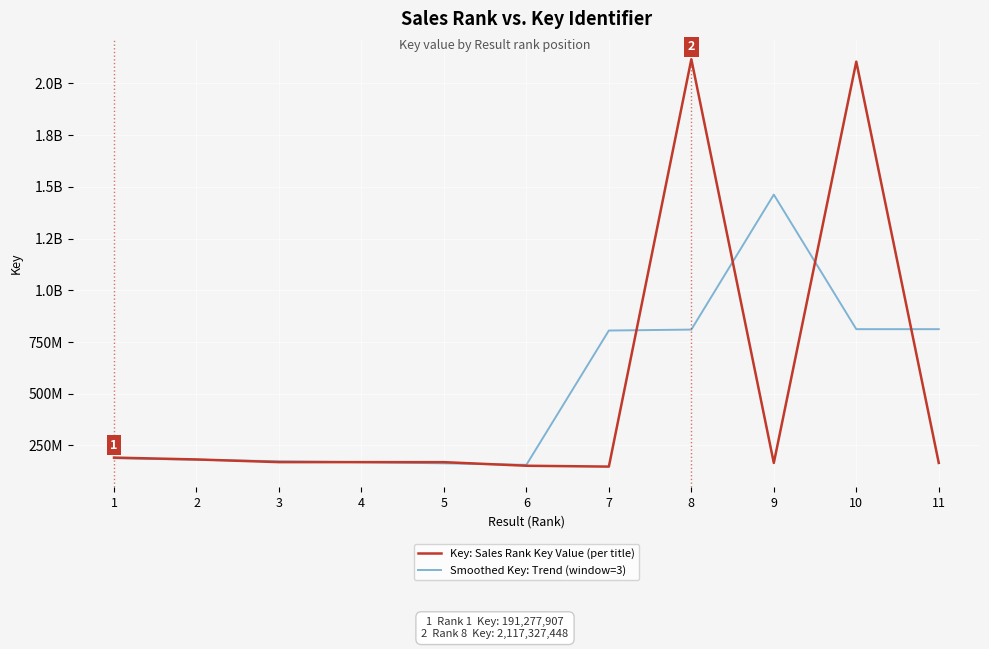

Does the chart display data point markers on the line(s)?

No